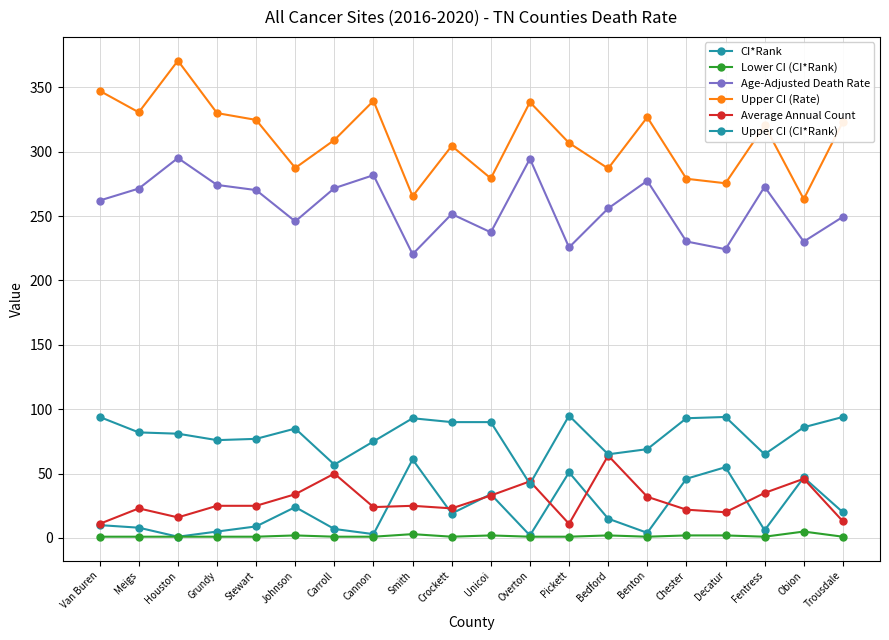

Reading right to left, list all the values displayed in this chart.

CI*Rank: Trousdale=20.0	Obion=47.0	Fentress=6.0	Decatur=55.0	Chester=46.0	Benton=4.0	Bedford=15.0	Pickett=51.0	Overton=2.0	Unicoi=34.0	Crockett=19.0	Smith=61.0	Cannon=3.0	Carroll=7.0	Johnson=24.0	Stewart=9.0	Grundy=5.0	Houston=1.0	Meigs=8.0	Van Buren=10.0
Lower CI (CI*Rank): Trousdale=1.0	Obion=5.0	Fentress=1.0	Decatur=2.0	Chester=2.0	Benton=1.0	Bedford=2.0	Pickett=1.0	Overton=1.0	Unicoi=2.0	Crockett=1.0	Smith=3.0	Cannon=1.0	Carroll=1.0	Johnson=2.0	Stewart=1.0	Grundy=1.0	Houston=1.0	Meigs=1.0	Van Buren=1.0
Age-Adjusted Death Rate: Trousdale=249.4	Obion=230.2	Fentress=272.8	Decatur=224.3	Chester=230.3	Benton=277.4	Bedford=256.0	Pickett=225.7	Overton=294.5	Unicoi=237.4	Crockett=251.6	Smith=220.4	Cannon=281.8	Carroll=271.7	Johnson=245.9	Stewart=270.2	Grundy=274.2	Houston=295.1	Meigs=271.4	Van Buren=262.1
Upper CI (Rate): Trousdale=323.2	Obion=263.2	Fentress=320.4	Decatur=275.5	Chester=279.0	Benton=326.8	Bedford=287.0	Pickett=306.8	Overton=338.5	Unicoi=279.3	Crockett=304.5	Smith=265.4	Cannon=339.5	Carroll=309.1	Johnson=287.4	Stewart=324.7	Grundy=330.0	Houston=370.7	Meigs=330.6	Van Buren=347.3
Average Annual Count: Trousdale=13.0	Obion=46.0	Fentress=35.0	Decatur=20.0	Chester=22.0	Benton=32.0	Bedford=64.0	Pickett=11.0	Overton=44.0	Unicoi=33.0	Crockett=23.0	Smith=25.0	Cannon=24.0	Carroll=50.0	Johnson=34.0	Stewart=25.0	Grundy=25.0	Houston=16.0	Meigs=23.0	Van Buren=11.0
Upper CI (CI*Rank): Trousdale=94.0	Obion=86.0	Fentress=65.0	Decatur=94.0	Chester=93.0	Benton=69.0	Bedford=65.0	Pickett=95.0	Overton=42.0	Unicoi=90.0	Crockett=90.0	Smith=93.0	Cannon=75.0	Carroll=57.0	Johnson=85.0	Stewart=77.0	Grundy=76.0	Houston=81.0	Meigs=82.0	Van Buren=94.0